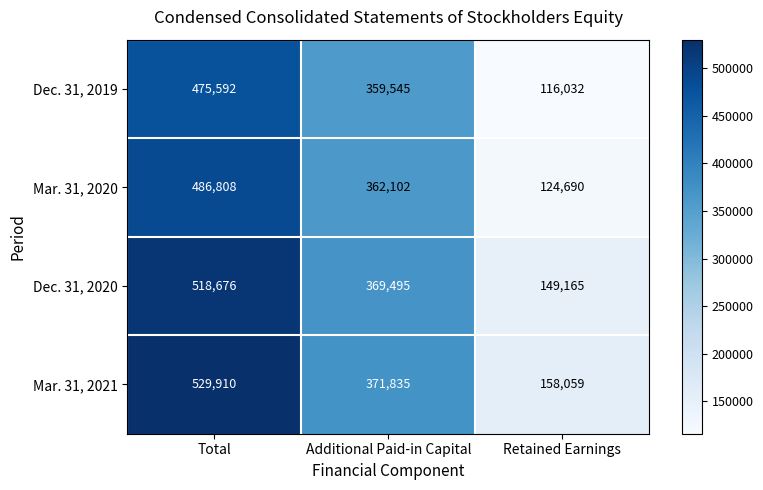

Rank the series at Total from lowest to highest value.

Dec. 31, 2019, Mar. 31, 2020, Dec. 31, 2020, Mar. 31, 2021